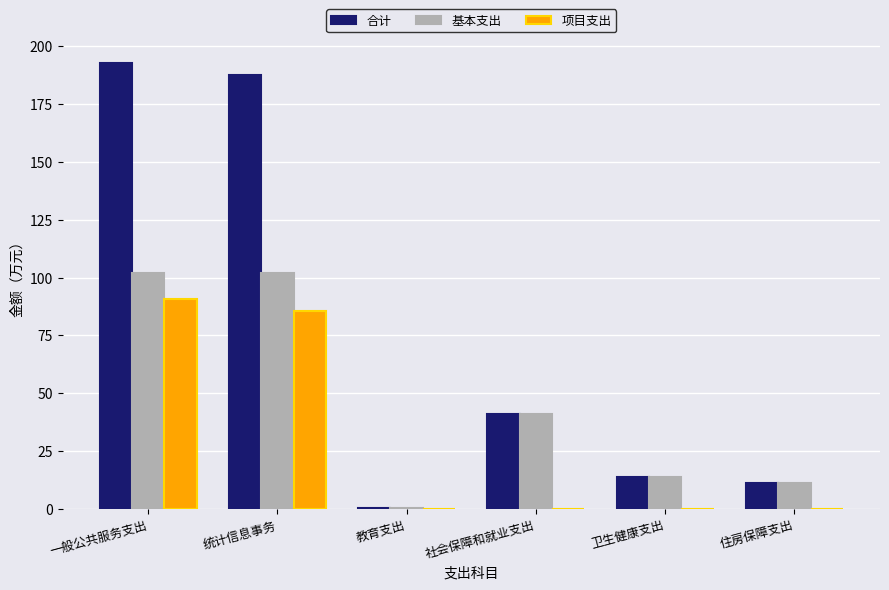

What is the approximate value of 基本支出 at 住房保障支出?

11.3